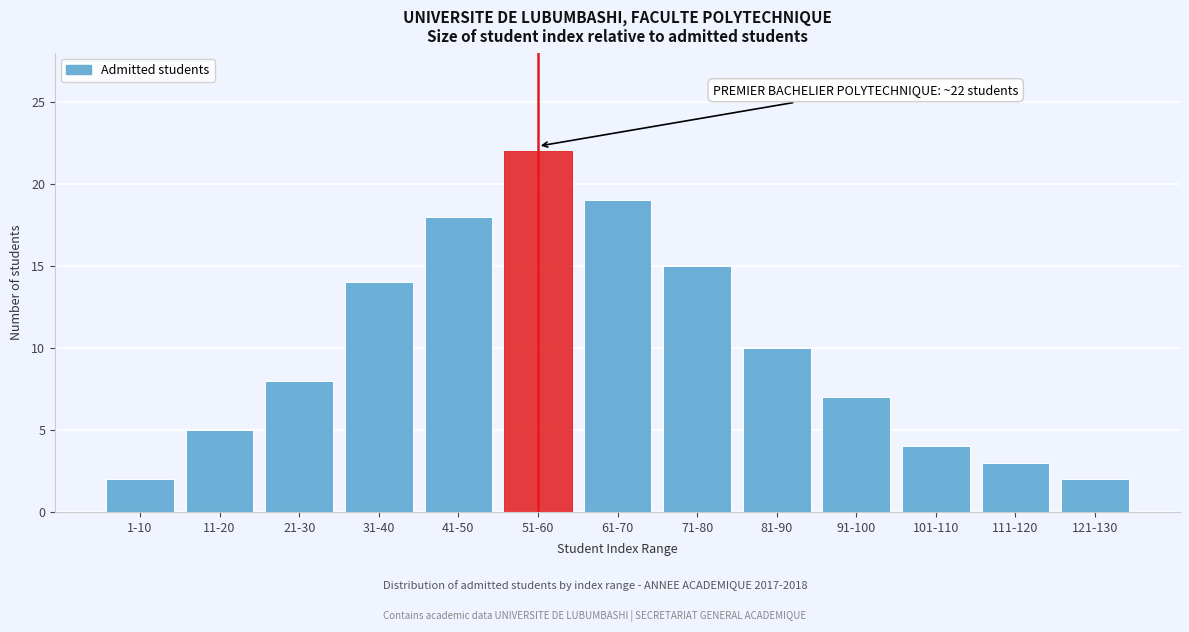

Reading left to right, what are all the values shown in this chart?

2	5	8	14	18	22	19	15	10	7	4	3	2